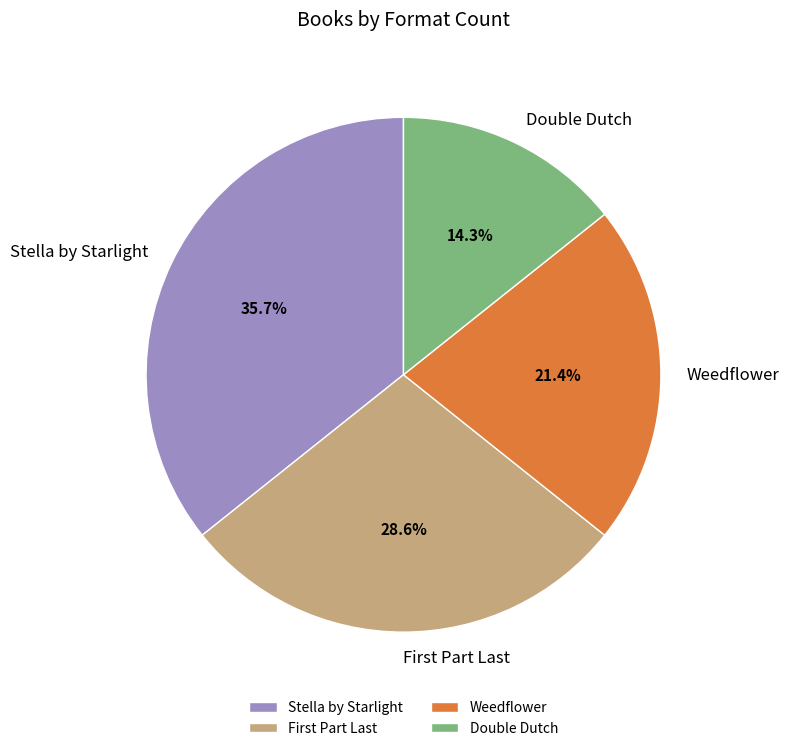

Rank the categories by value from lowest to highest.

Double Dutch, Weedflower, First Part Last, Stella by Starlight